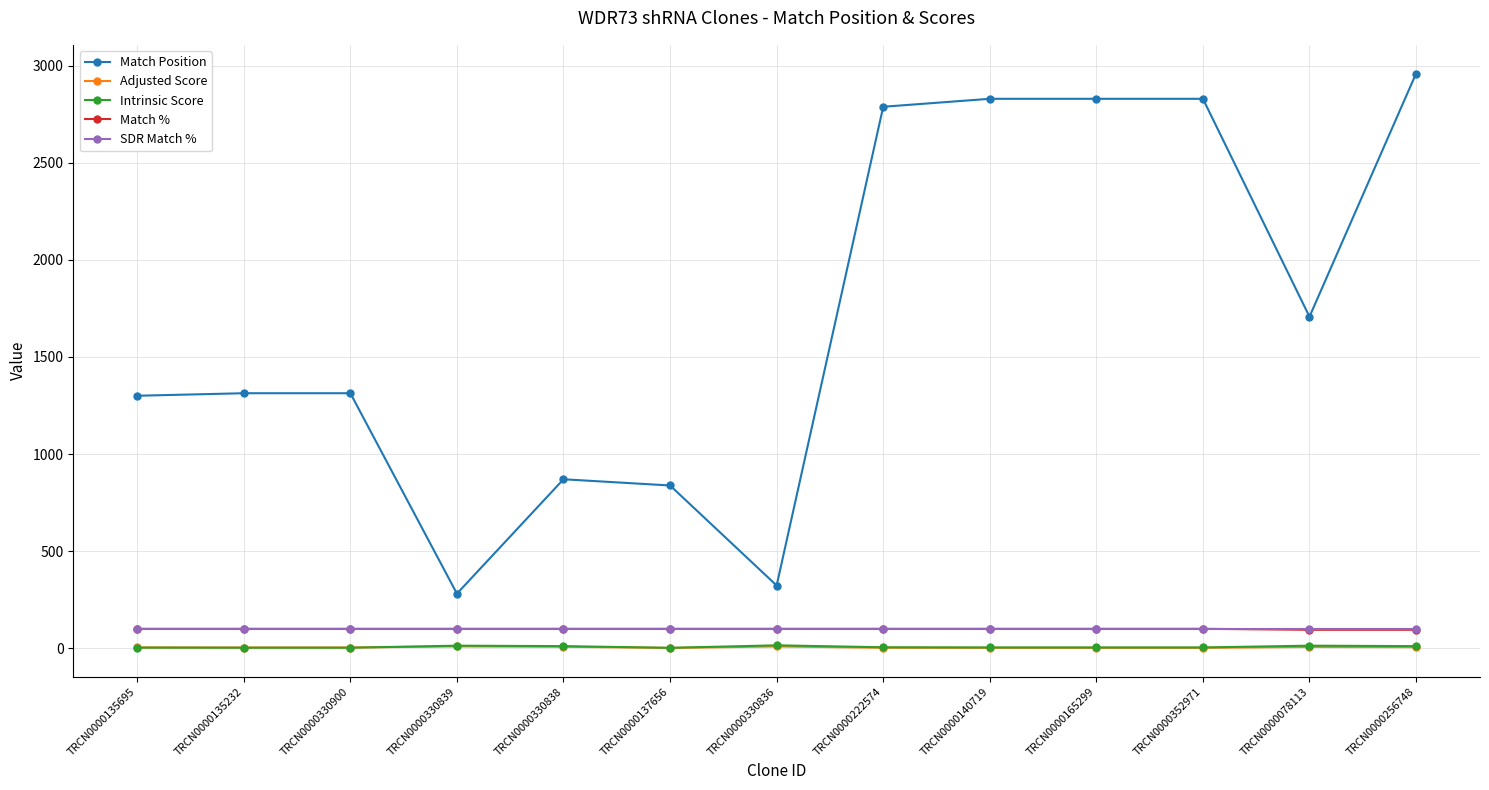

Does the chart display data point markers on the line(s)?

Yes